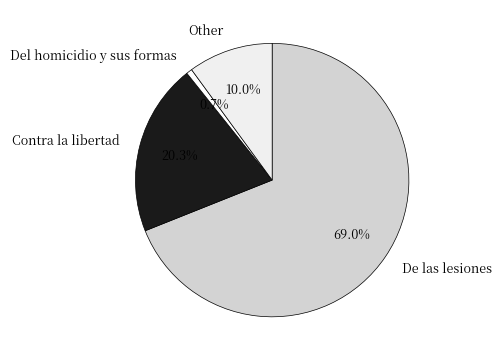

Count the number of slices in the pie.

4